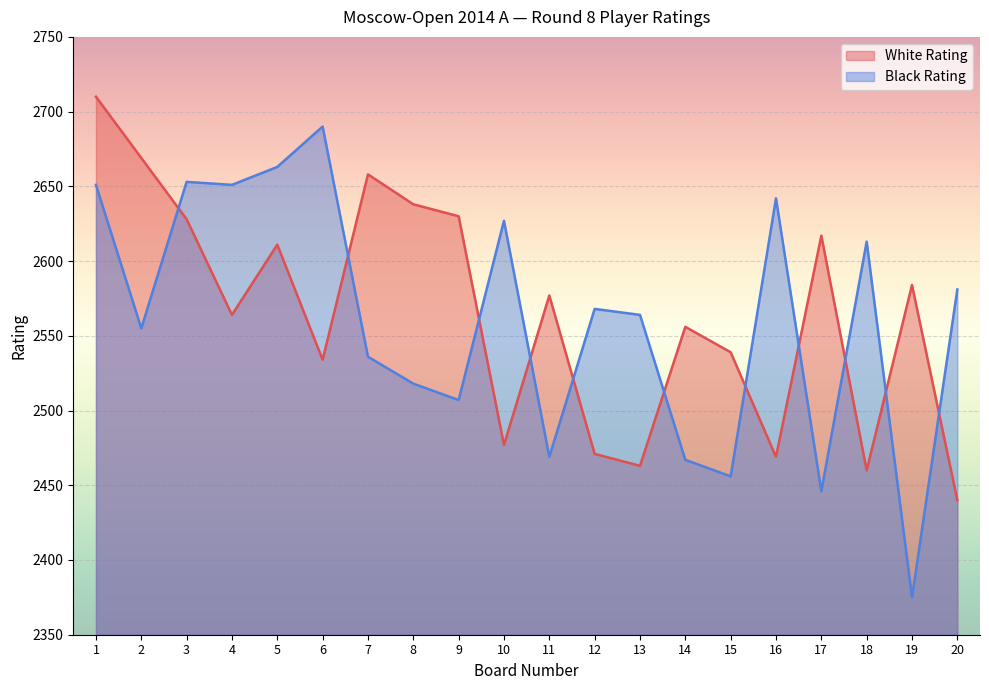

How many interior local valleys does the Black Rating series have?

7